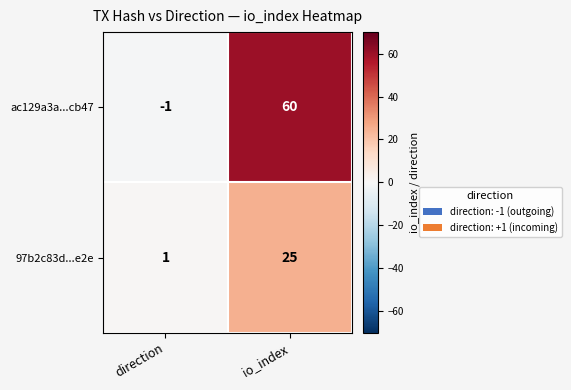

Between direction and io_index, which series saw the biggest shift?

ac129a3a...cb47